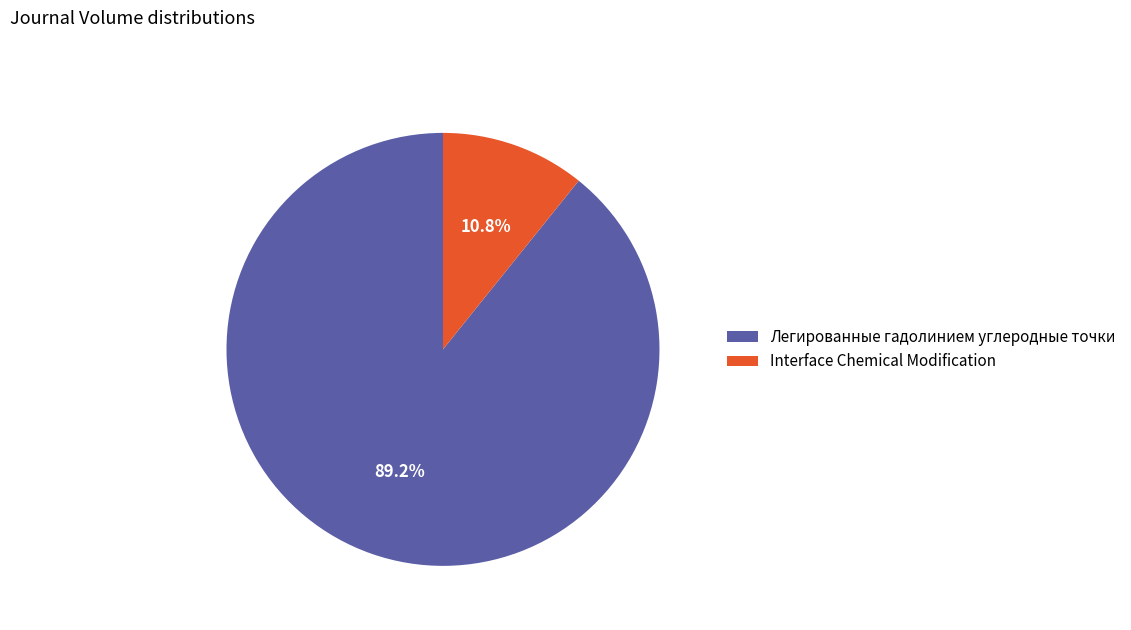

Which category has the smallest portion of the pie?

Interface Chemical Modification